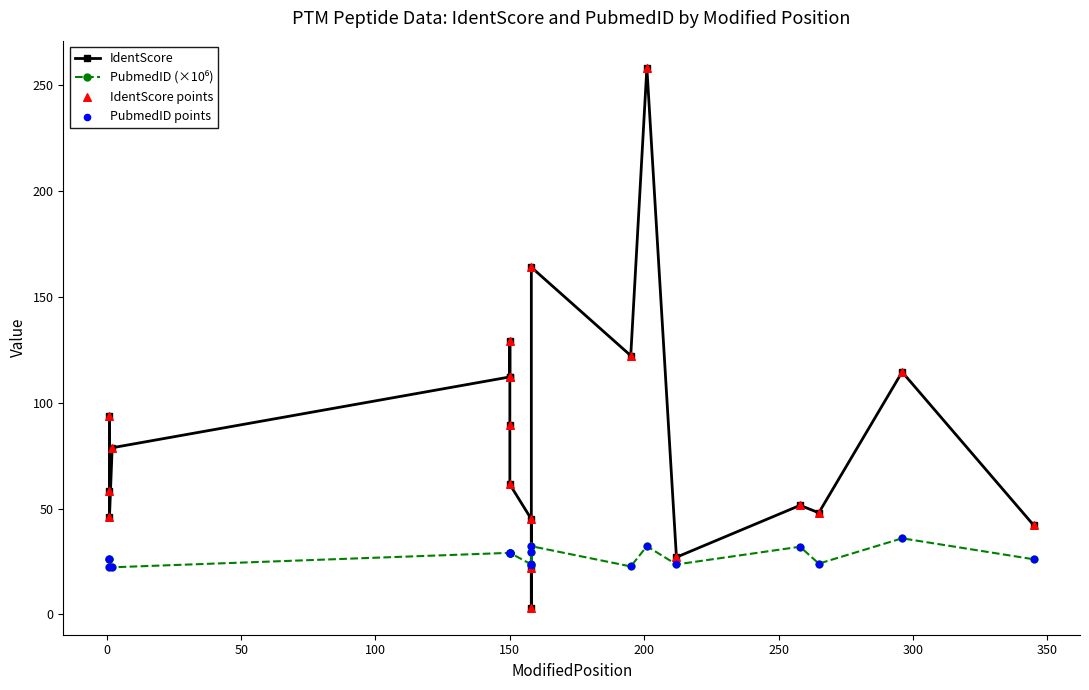

What are all the series names shown in the legend?

IdentScore, PubmedID (×10⁶), IdentScore points, PubmedID points